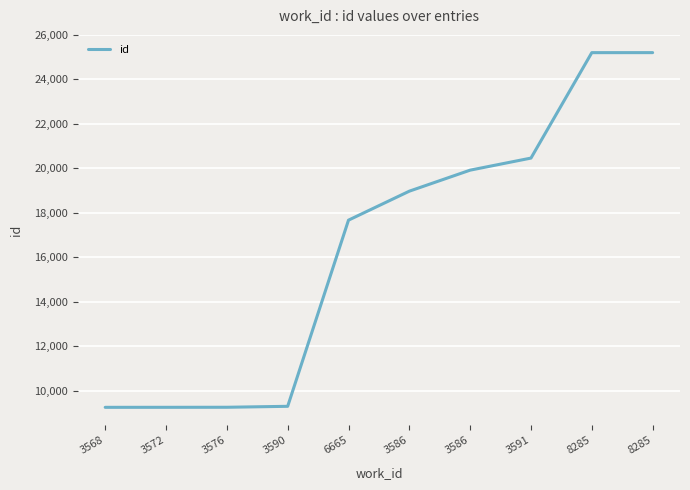

Does the chart display data point markers on the line(s)?

No